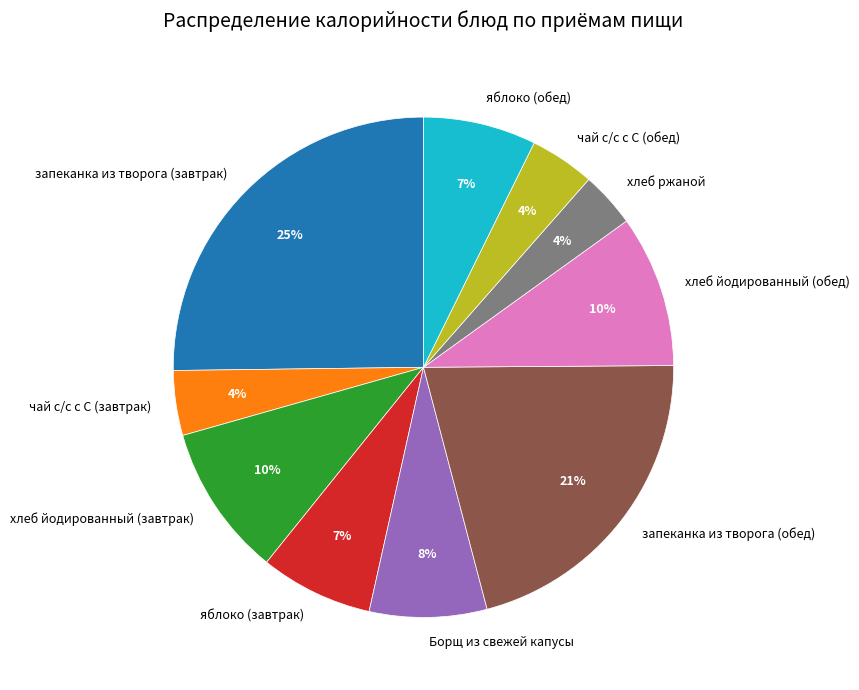

What is the ratio of the value at хлеб йодированный (завтрак) to the value at хлеб йодированный (обед)?

1.0